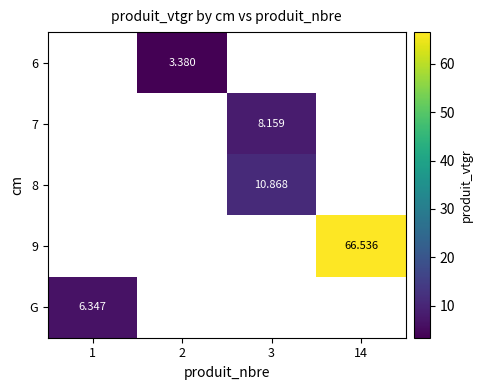

Between 1 and 3, which is larger?

3